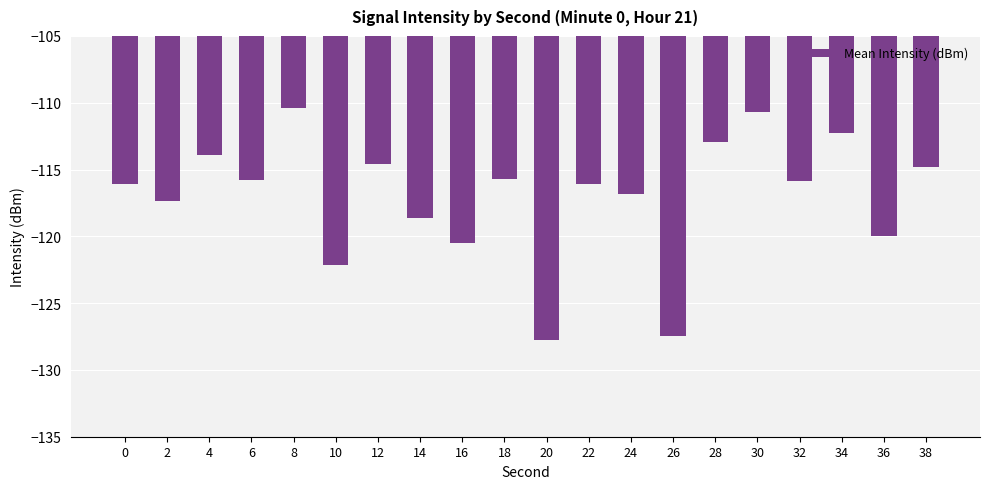

Which category has the highest value across all series?

8